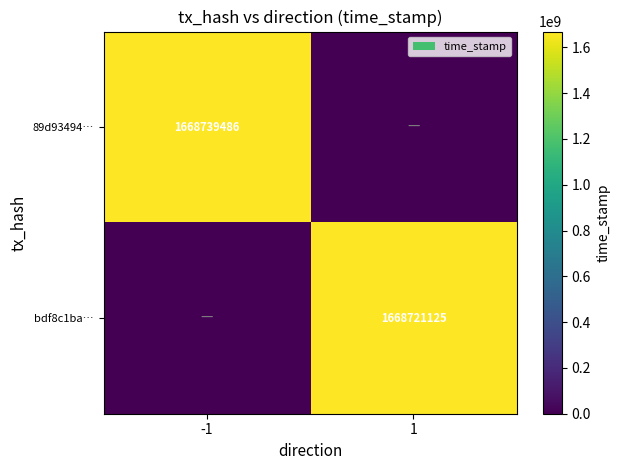

Is the value of bdf8c1ba… at 1 greater than the value of 89d93494… at -1?

No